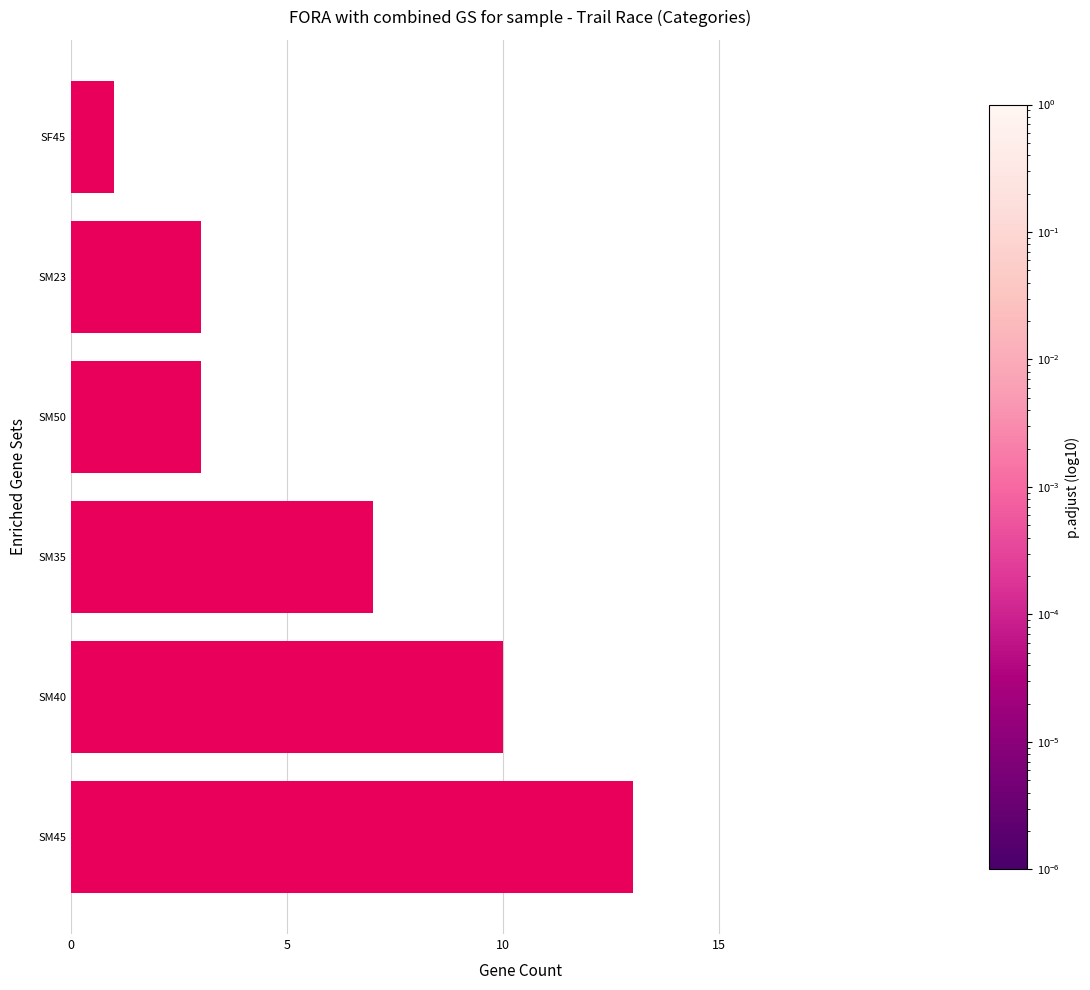

Between SM23 and SM40, which is larger?

SM40